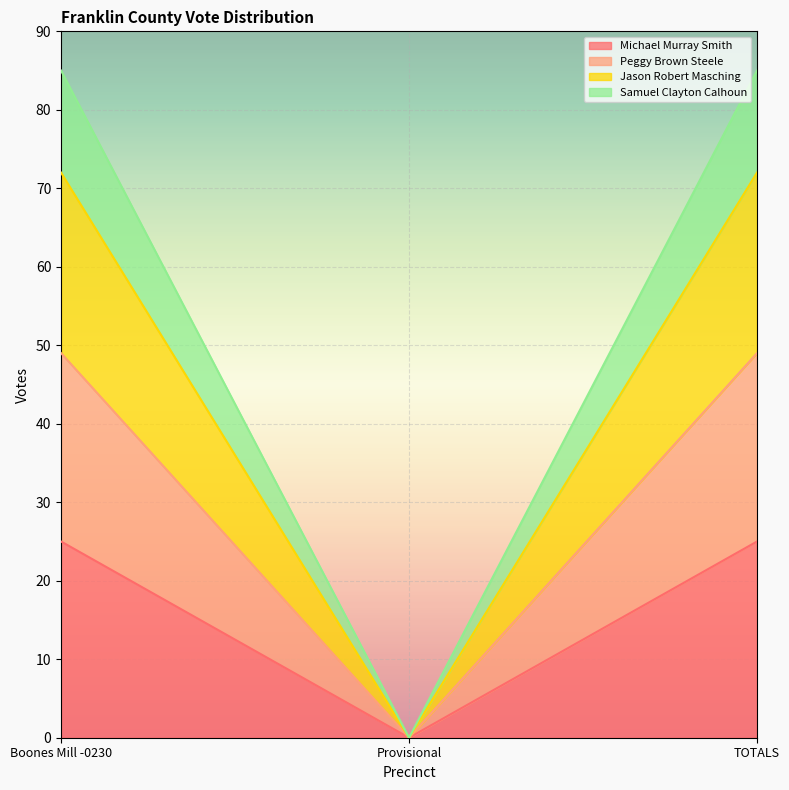

How many lines are shown in the chart?

4